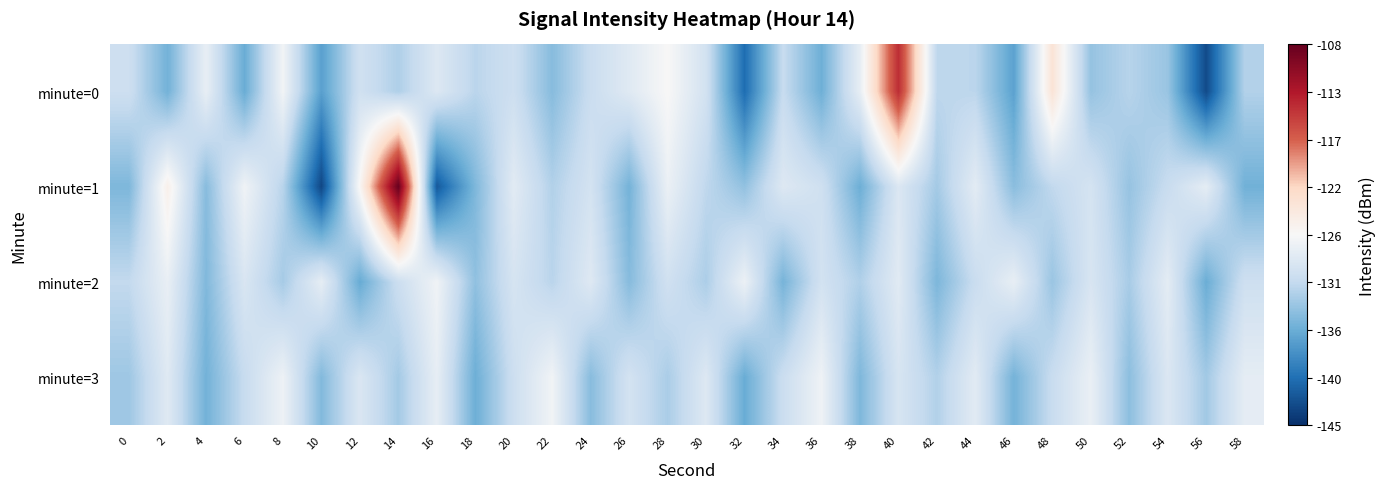

How many distinct data groups are displayed?

4